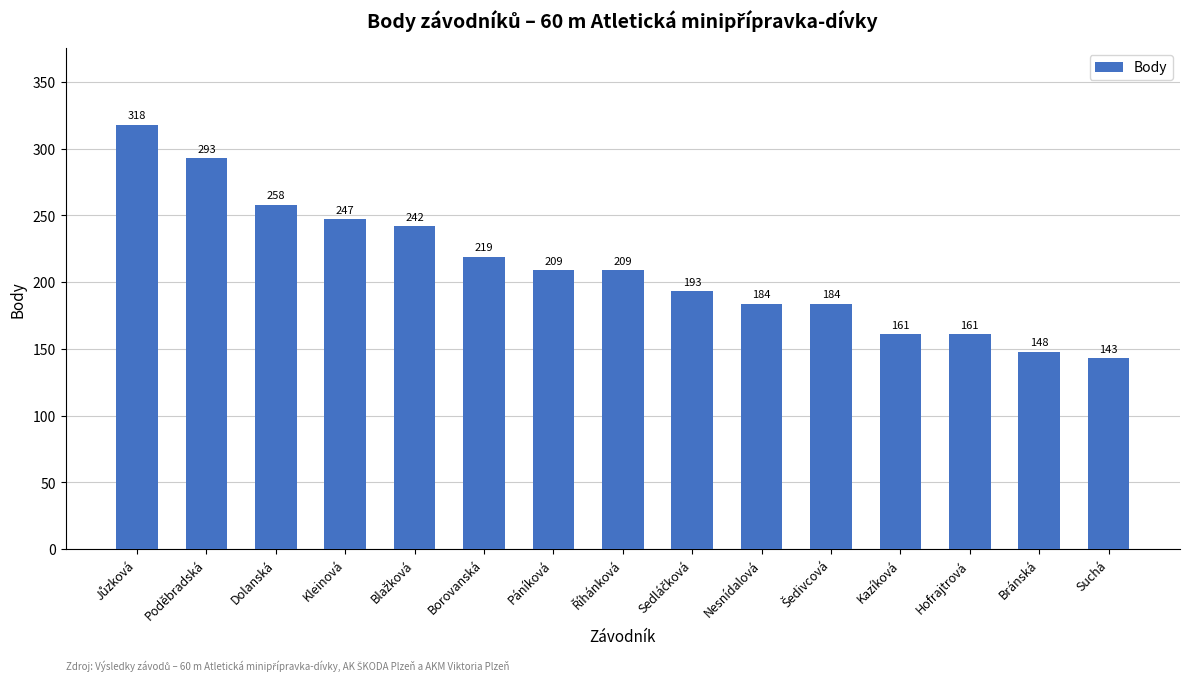

What position from the right is Páníková?

9